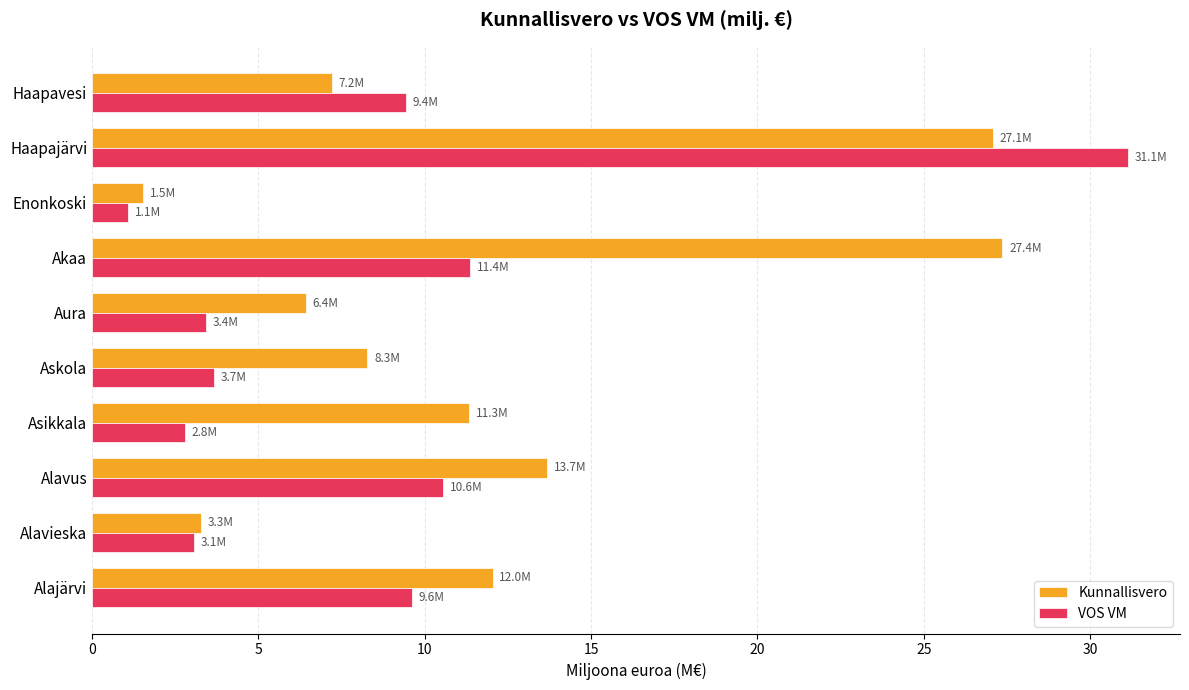

Where is VOS VM nearest to the value 16?

Akaa